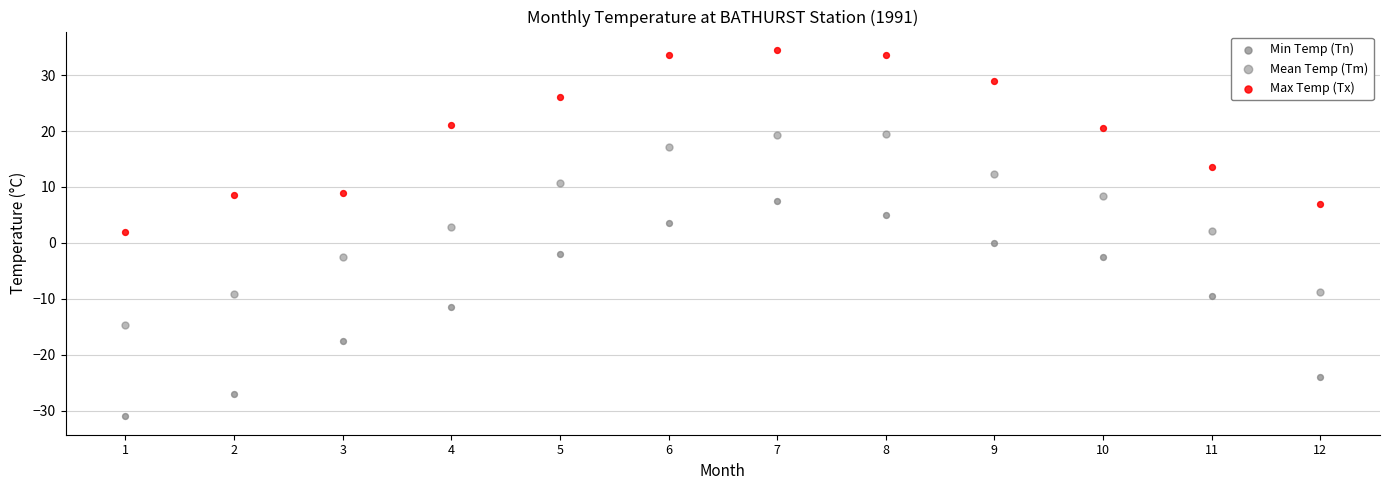

How many data points are displayed?

36